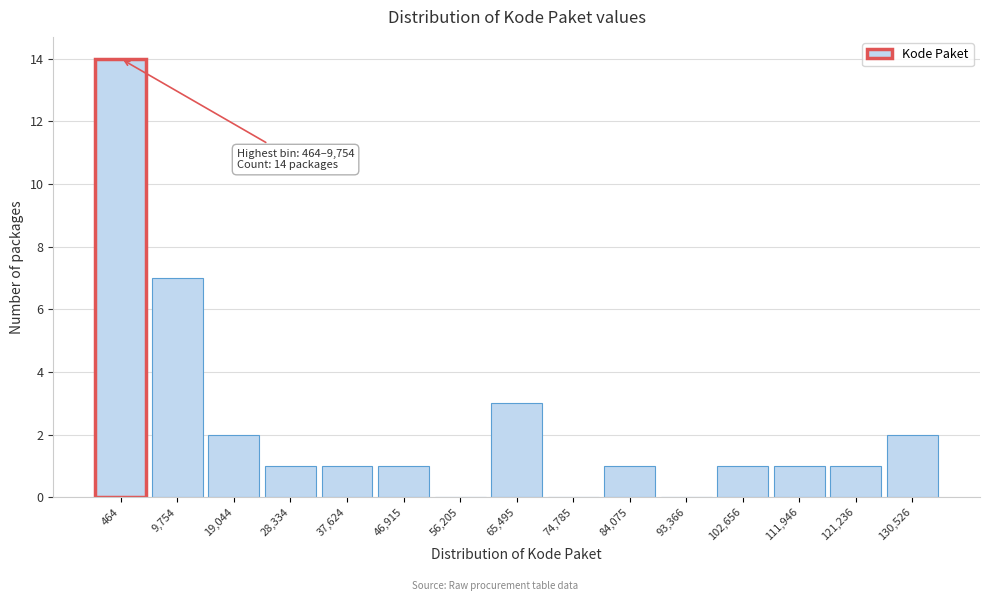

Reading right to left, list all the values displayed in this chart.

130,526=2	121,236=1	111,946=1	102,656=1	93,366=0	84,075=1	74,785=0	65,495=3	56,205=0	46,915=1	37,624=1	28,334=1	19,044=2	9,754=7	464=14